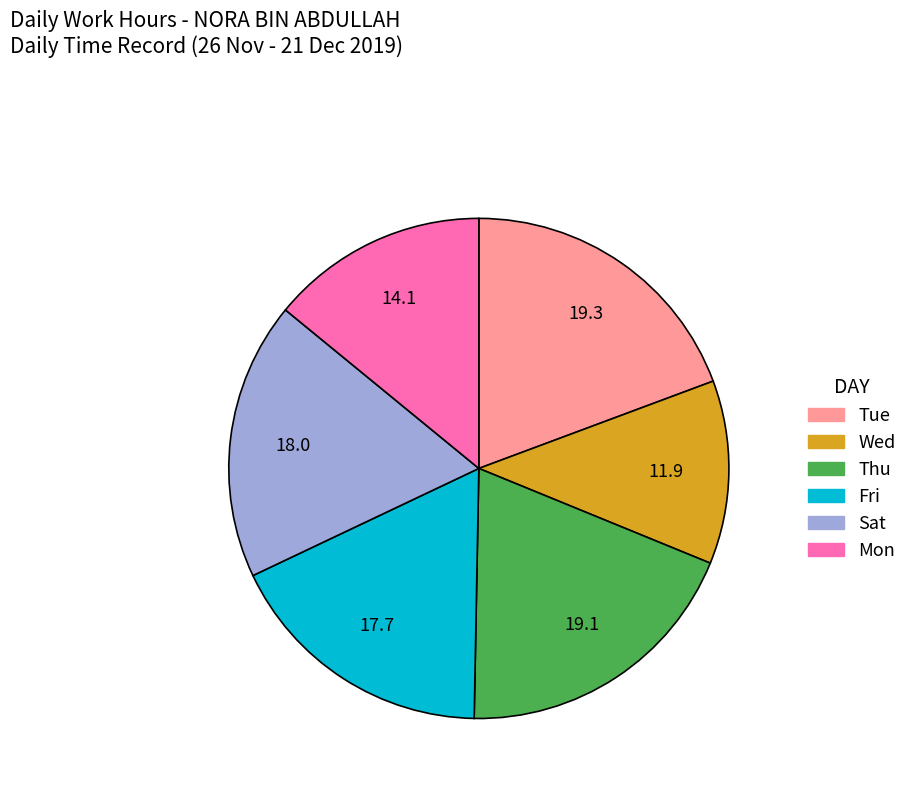

Does any single category account for the majority?

No